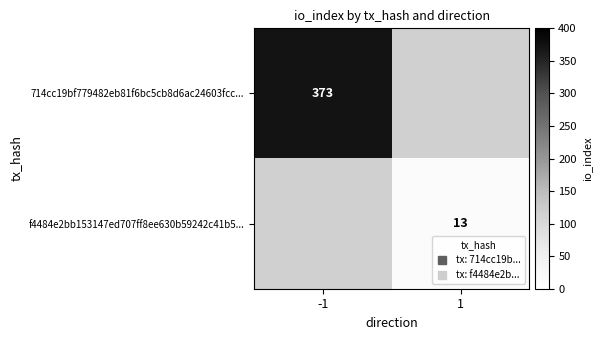

Is the value of 714cc19bf779482eb81f6bc5cb8d6ac24603fcc... at 1 greater than the value of f4484e2bb153147ed707ff8ee630b59242c41b5... at -1?

No